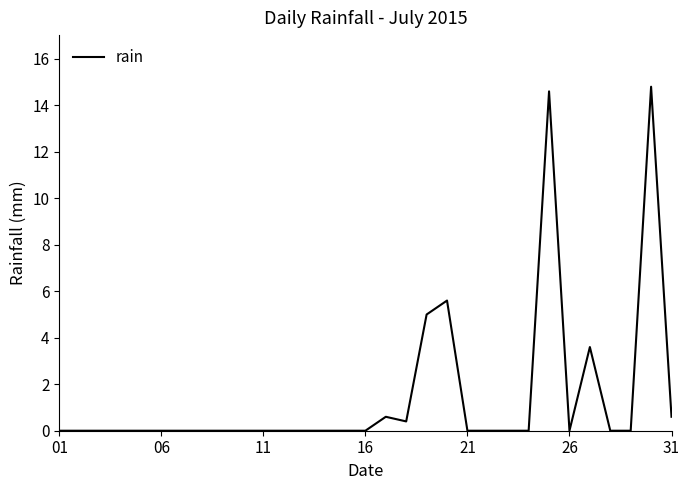

What is the maximum value shown in the chart?

14.8